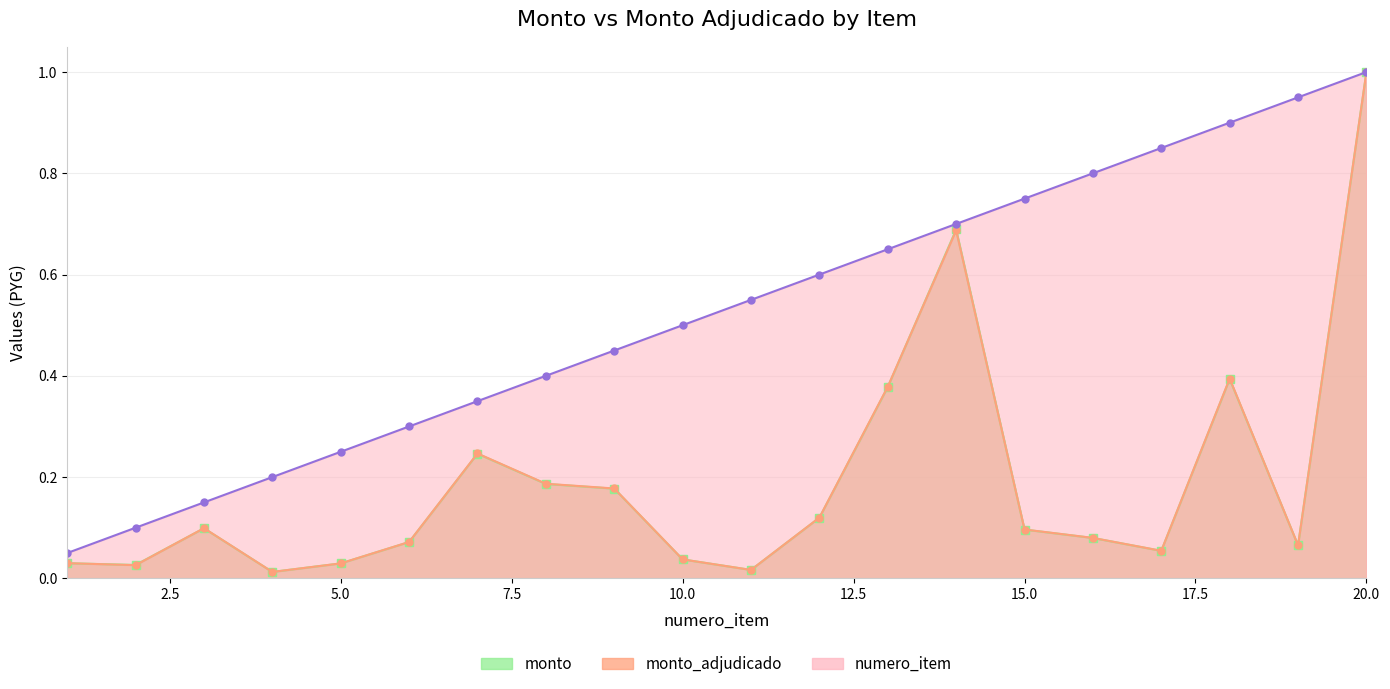

What is the value of the monto_adjudicado point at the 9th from the left?

0.2